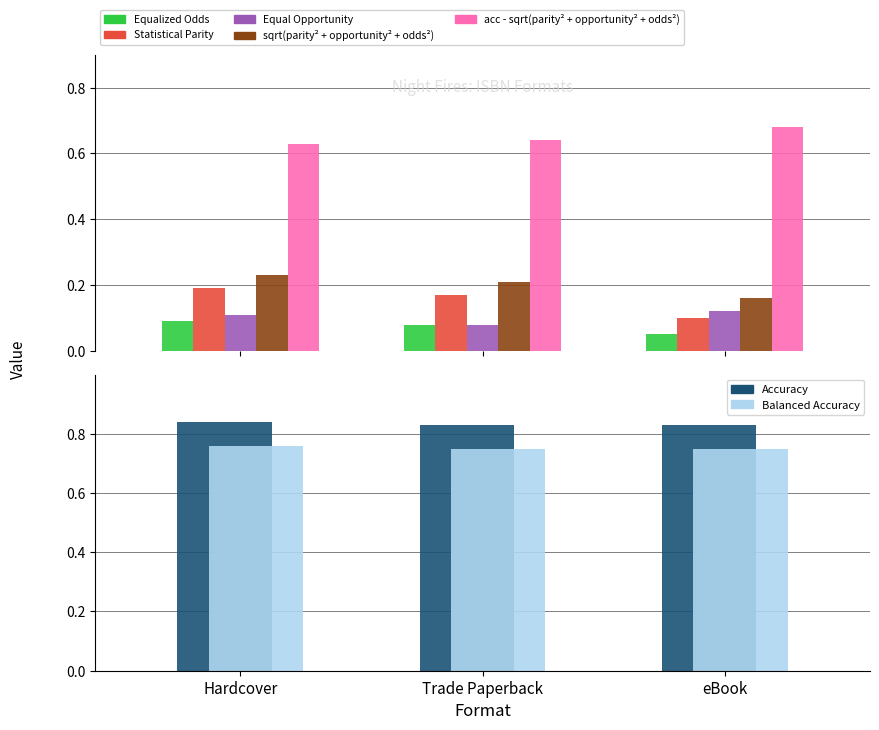

What is the sum of all Accuracy values?

2.5